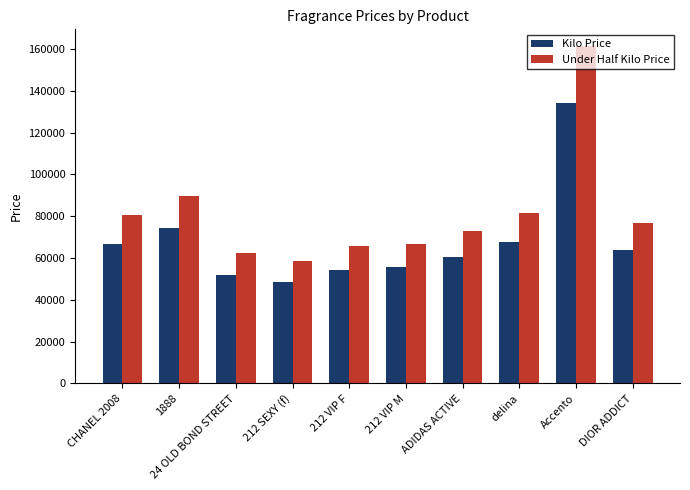

What is the total value across all series at Accento?

295500